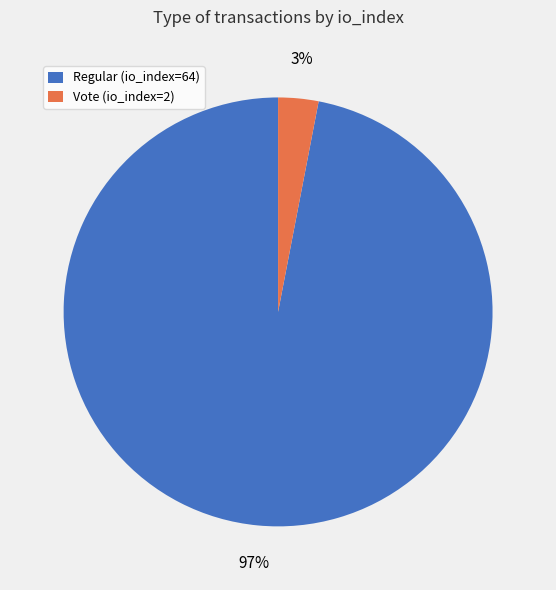

How many slices are in this pie chart?

2